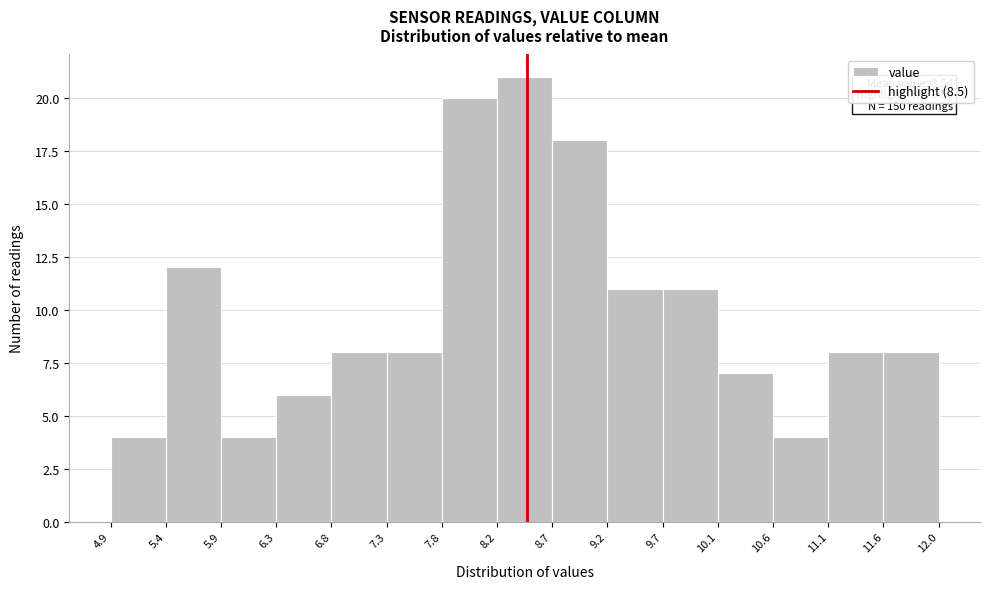

Over which range of the x-axis is the bar tallest?

8.2 to 8.7